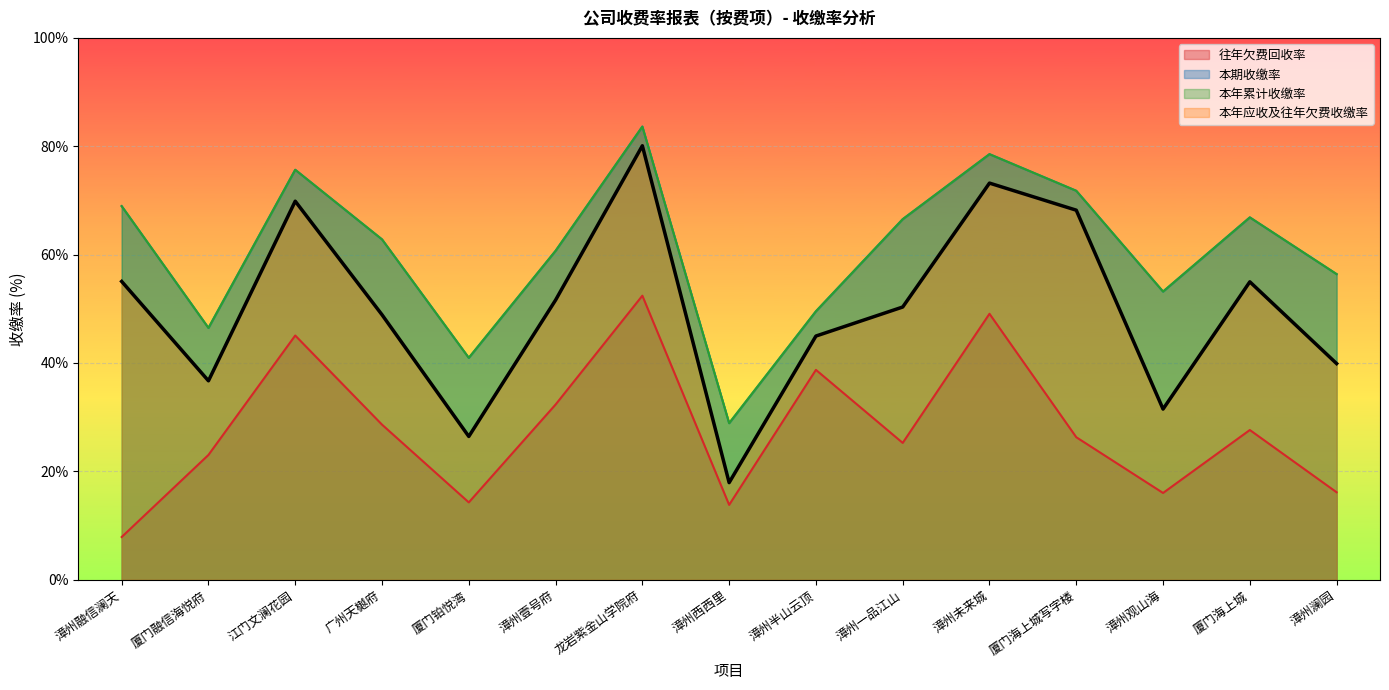

What is the spread (max minus min) of values at 漳州一品江山?

41.3